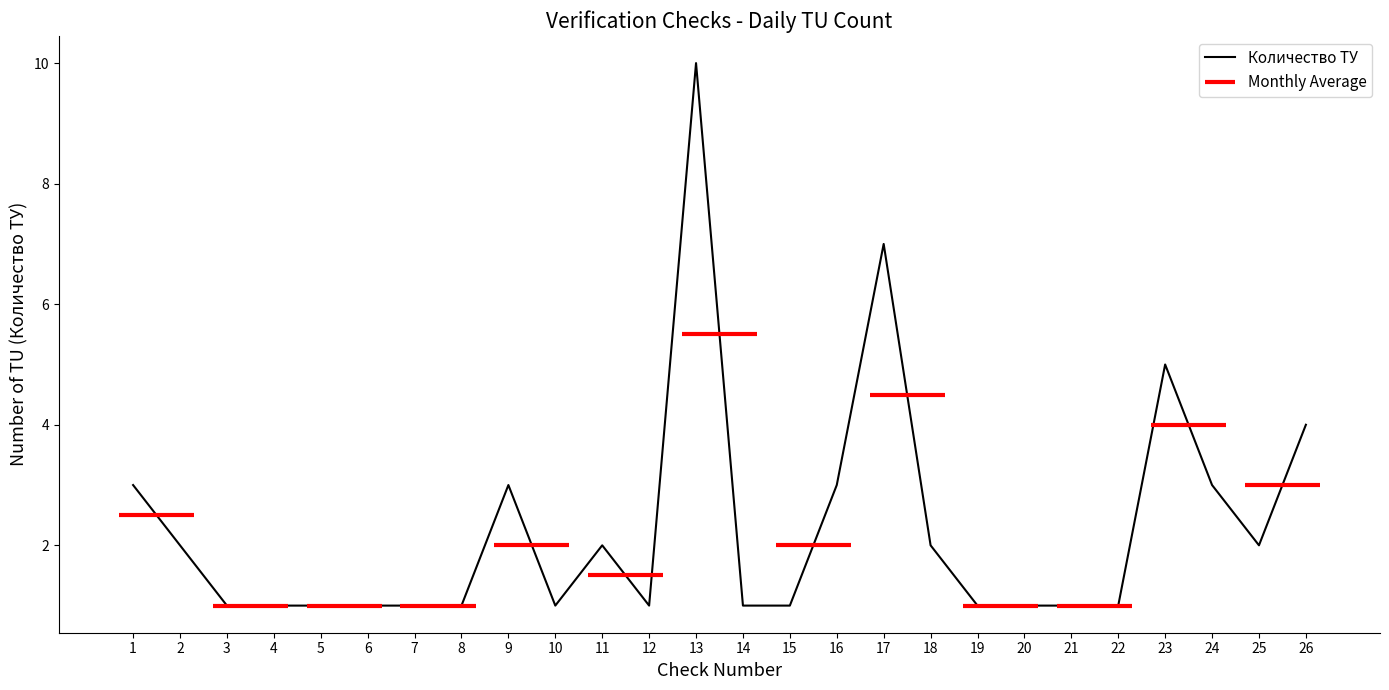

Does the chart display data point markers on the line(s)?

No